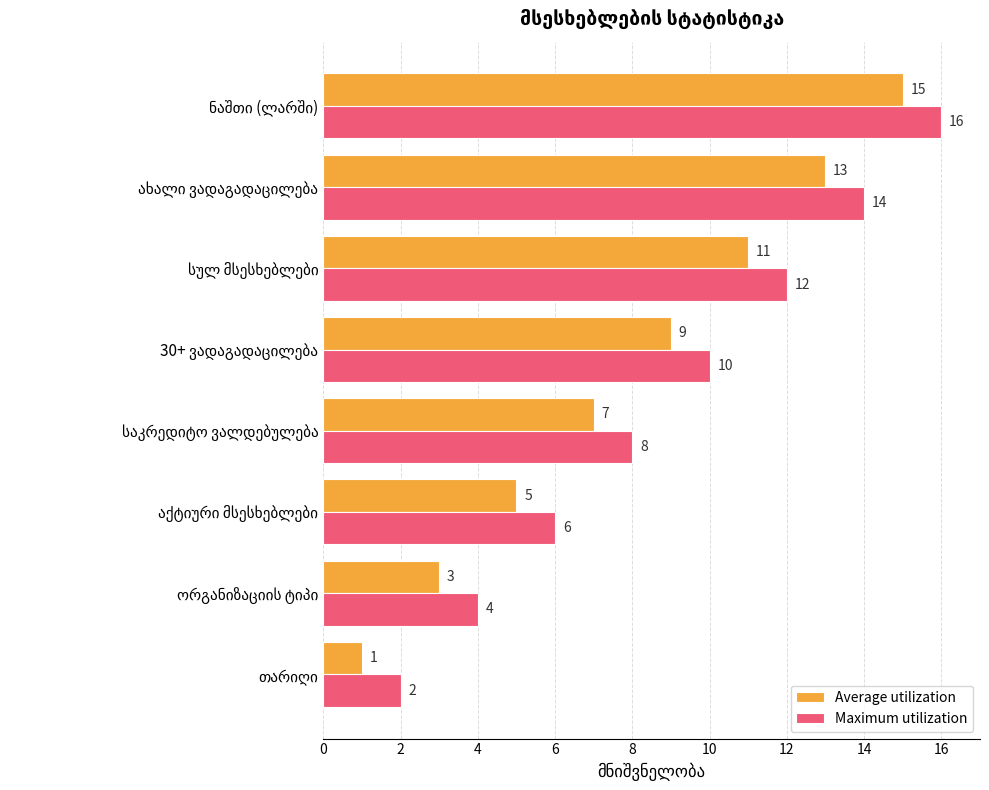

Count the Maximum utilization values in the range 6 to 14.

5